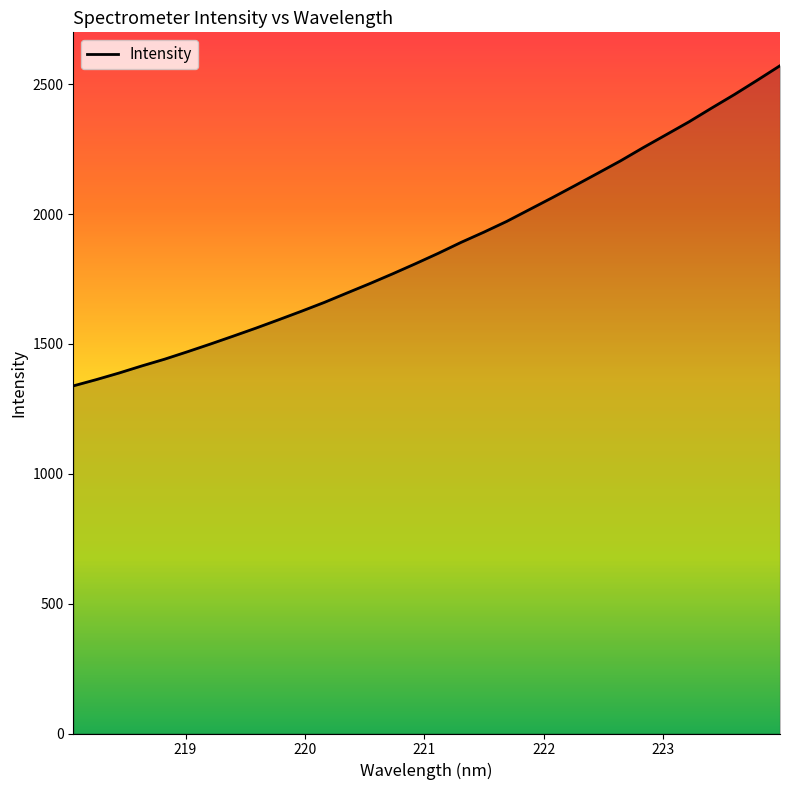

Does the chart have visible grid lines?

No